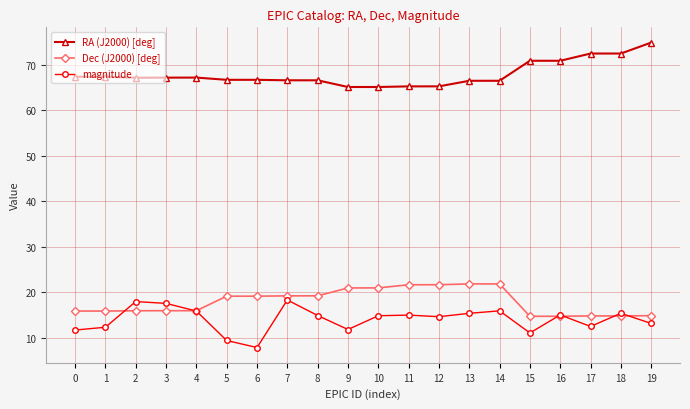

True or false: magnitude has more than 0 interior local peaks.

True